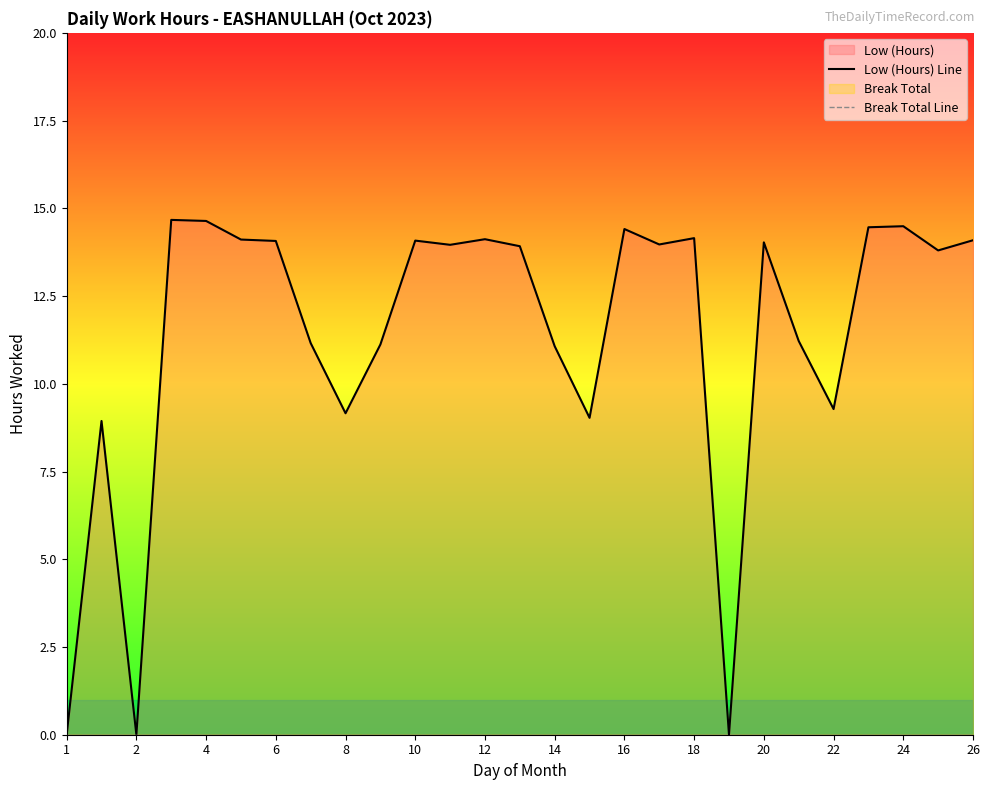

Is the value of Low (Hours) Line at 12 greater than the value of Break Total Line at 15?

Yes